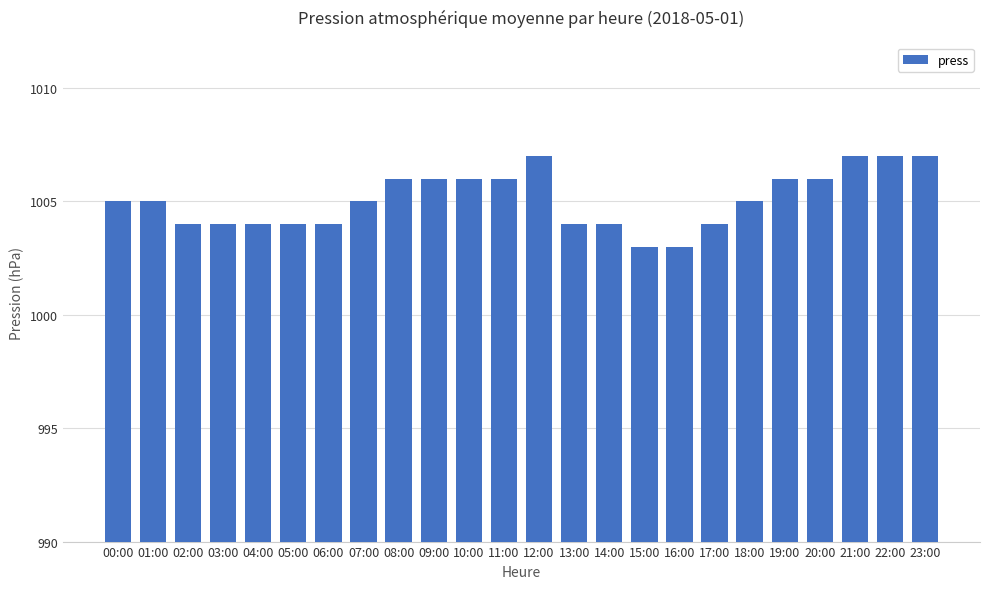

Is it true that the value at 17:00 is 344?

False